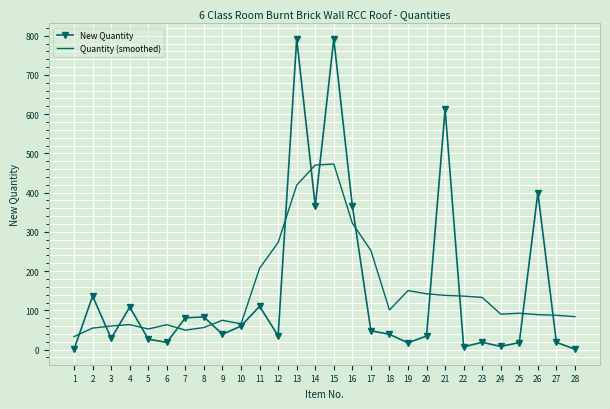

What is the spread (max minus min) of values at 22?

129.3